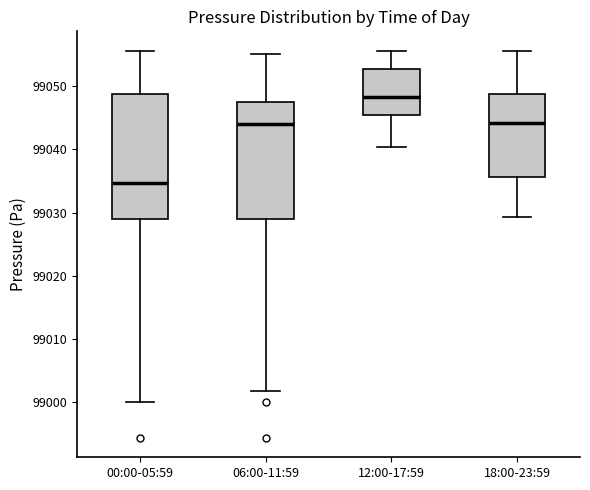

Where is the upper edge of the box for 18:00-23:59 on the y-axis? The values are not printed on the chart, so give them approximately, as read against the axis.

99049